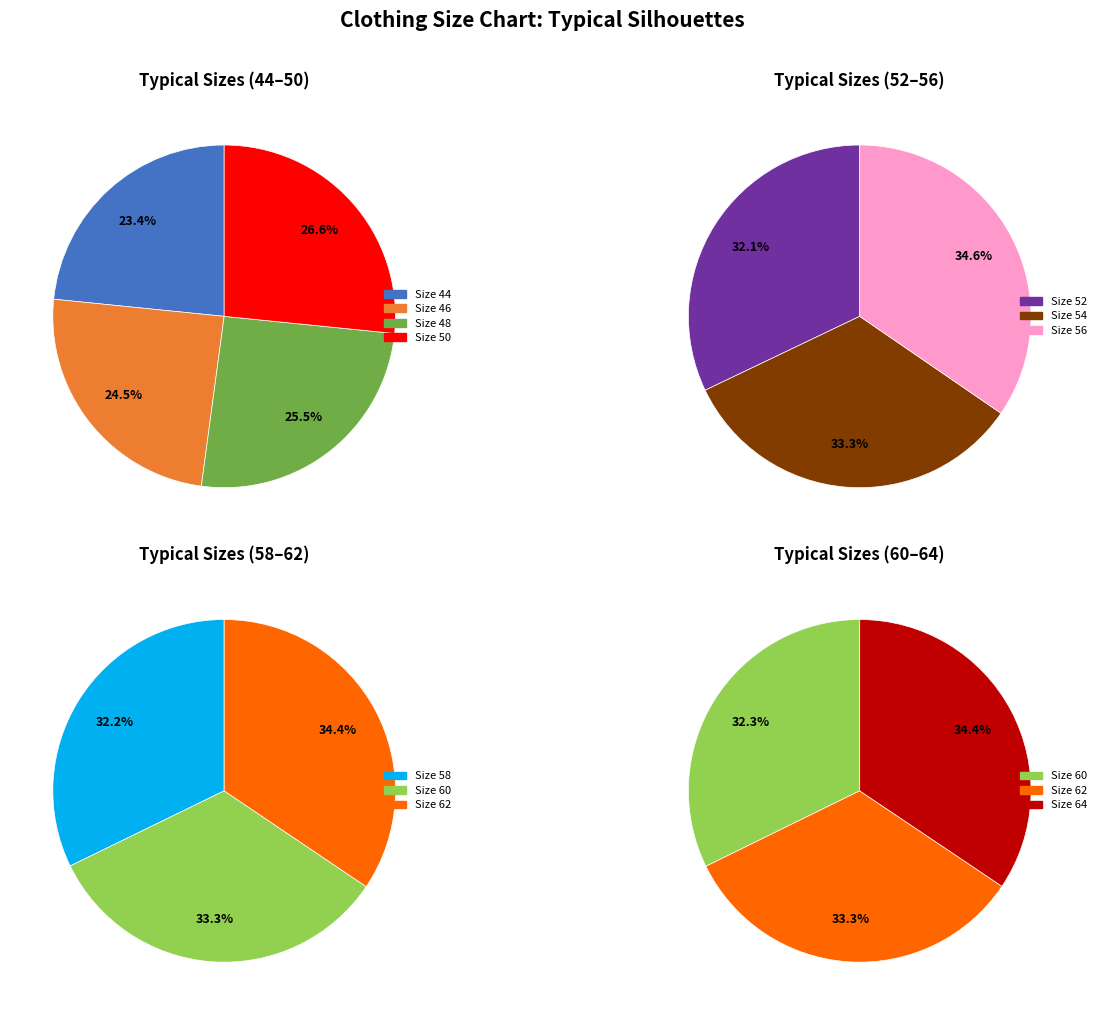

Is there any slice that represents more than half of the pie?

No